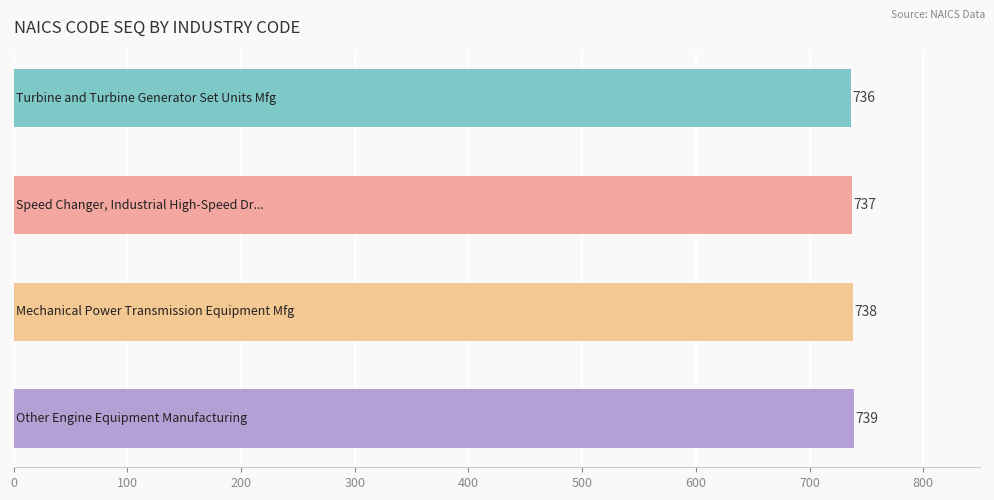

What is the minimum value shown in the chart?

736